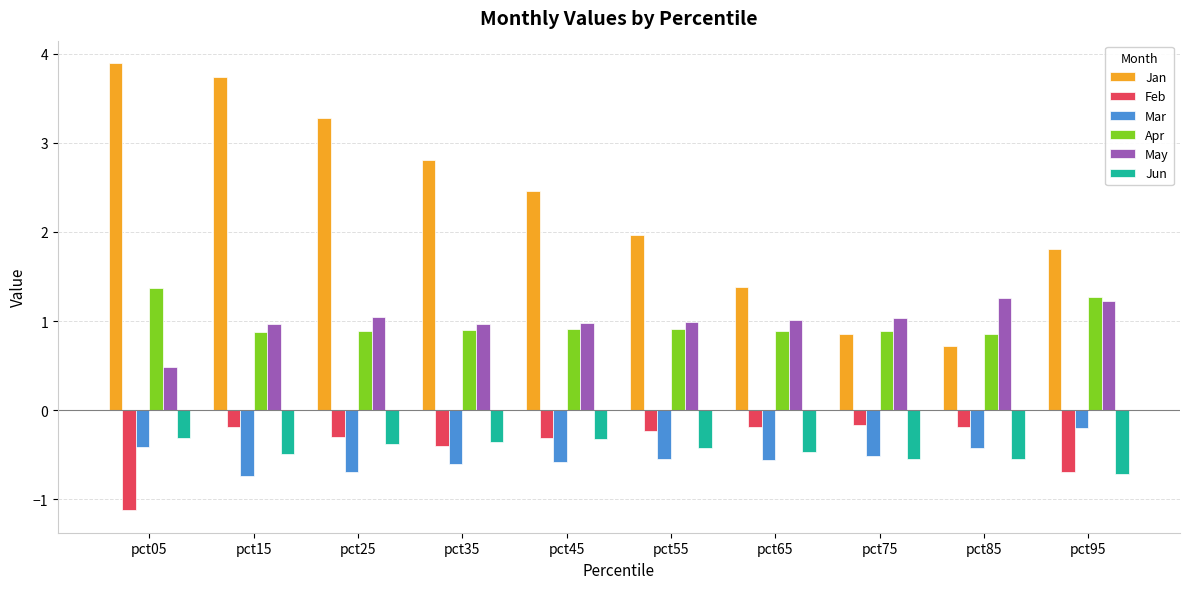

Is it true that Apr equals 1.3 at pct55?

False